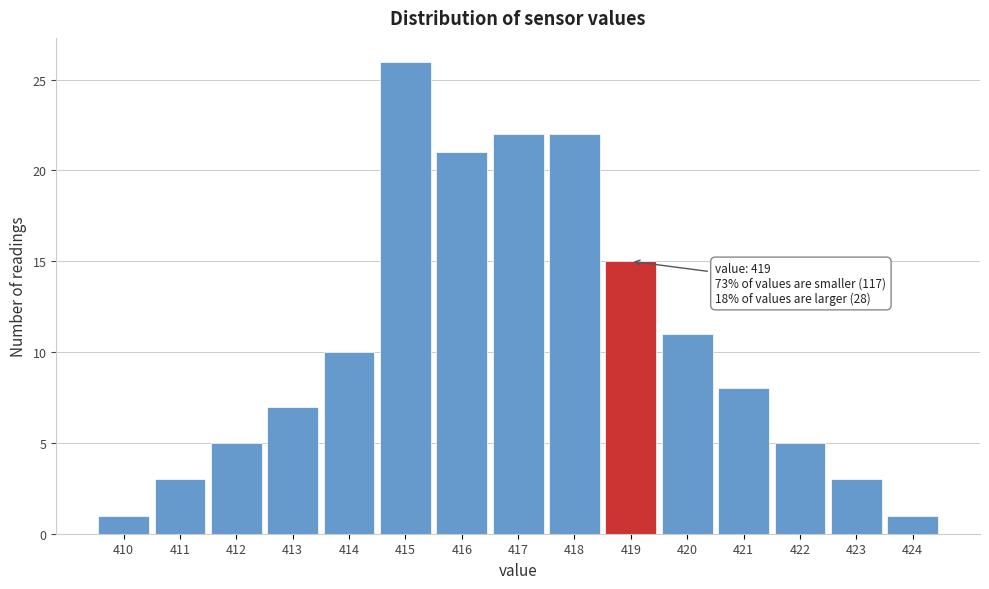

Over which range of the x-axis is the bar tallest?

414.5 to 415.5